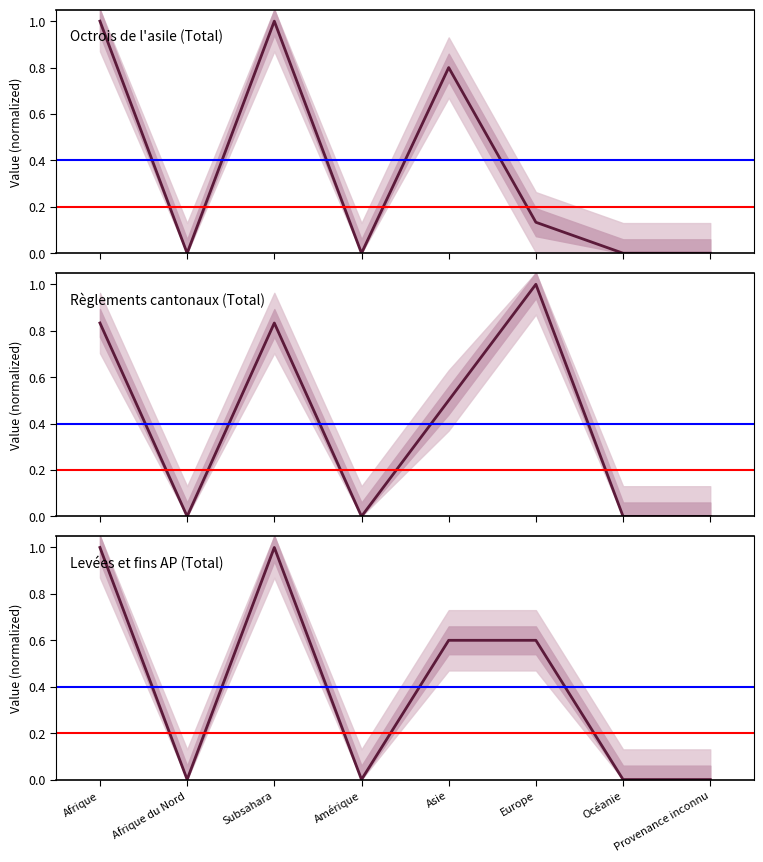

How many intersections are there between Règlements cantonaux (Total) and Octrois de l'asile (Total)?

1